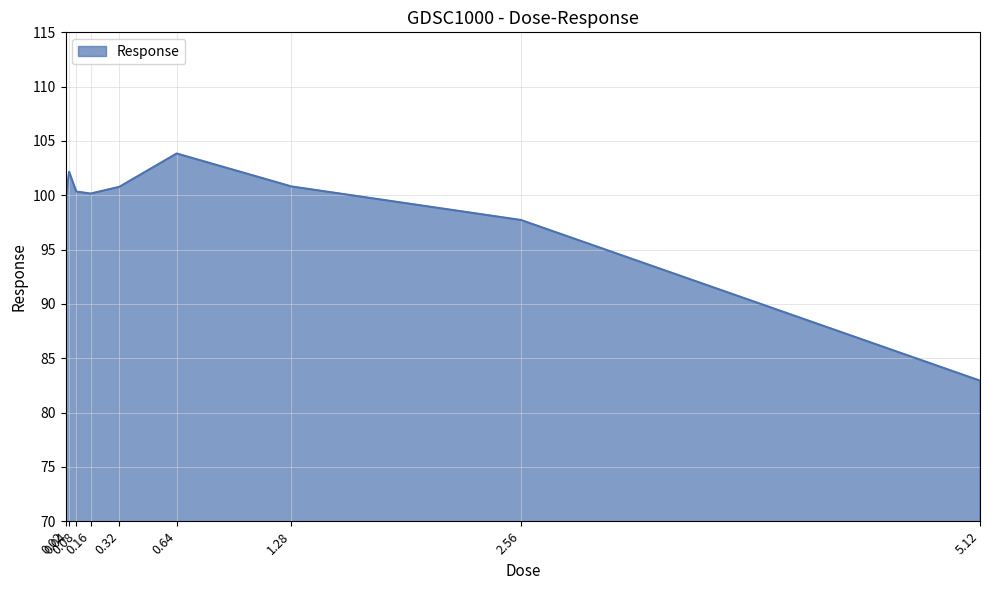

Which label corresponds to the smallest value in the chart?

5.12